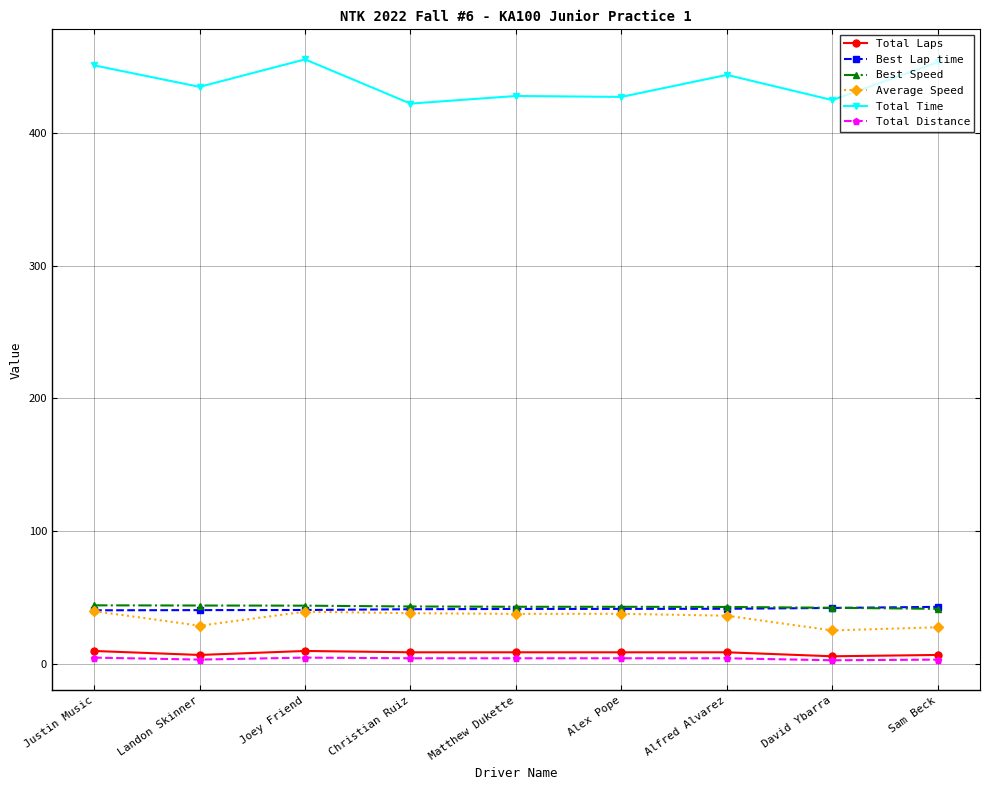

What is the difference between the Best Speed values at David Ybarra and Christian Ruiz?

1.0